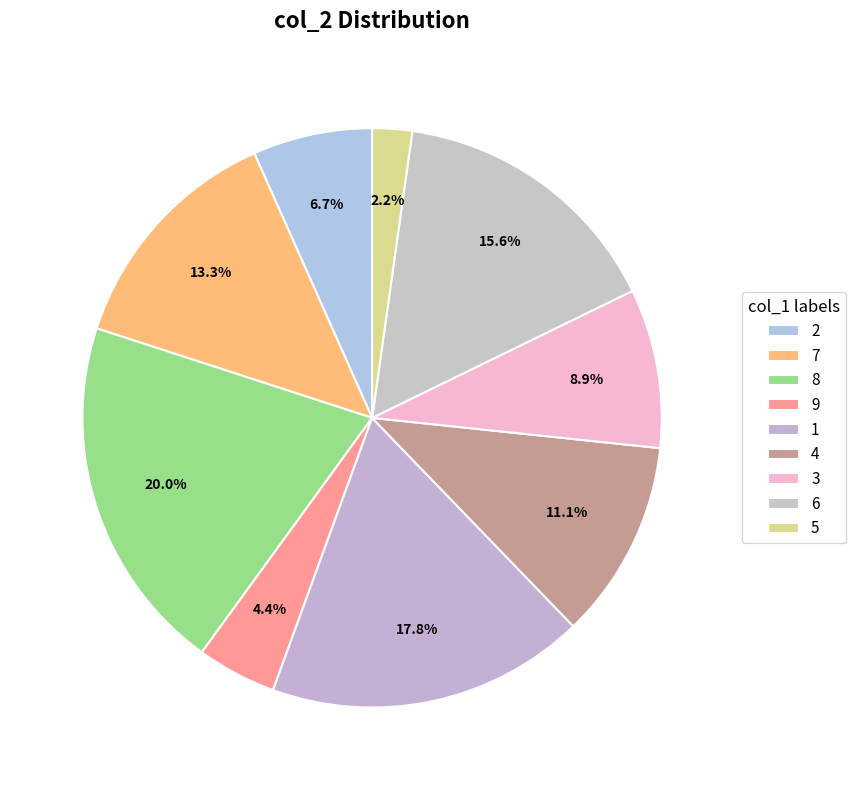

To the nearest percent, what is the difference between the 2 and 1 slice percentages?

11%